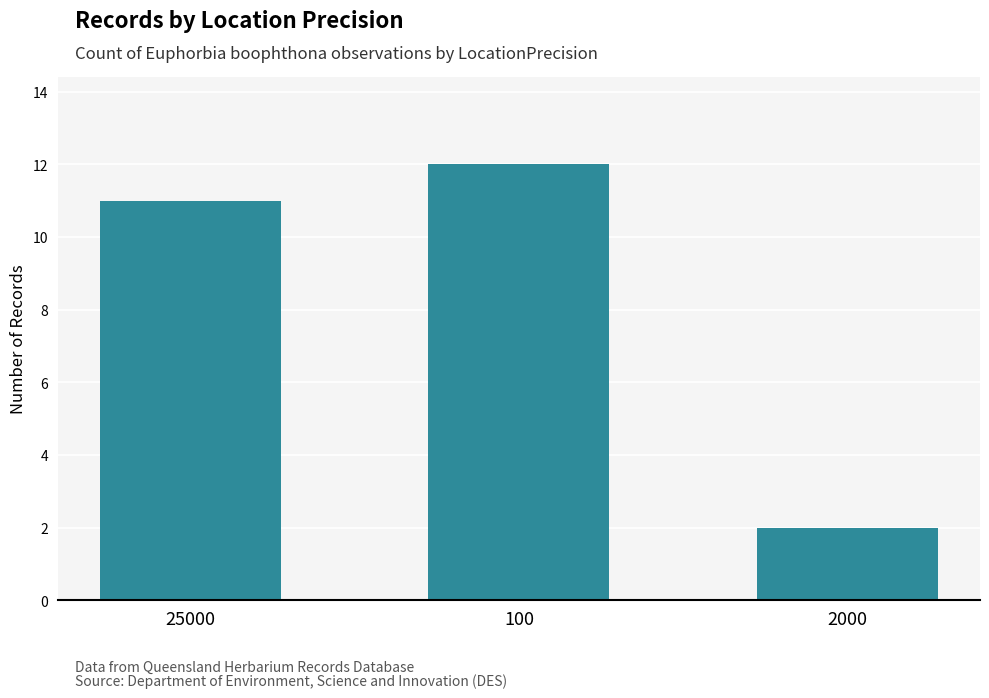

How many data points are less than 11?

1